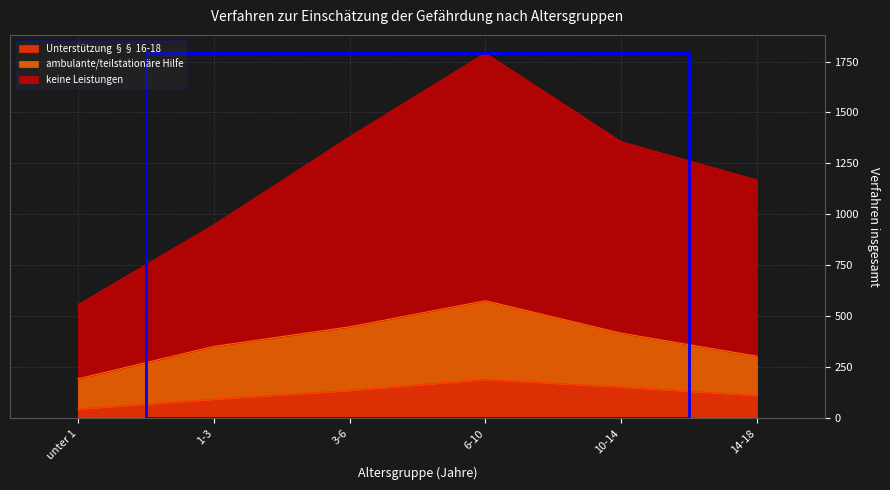

At which category does the chart reach its minimum across all series?

unter 1